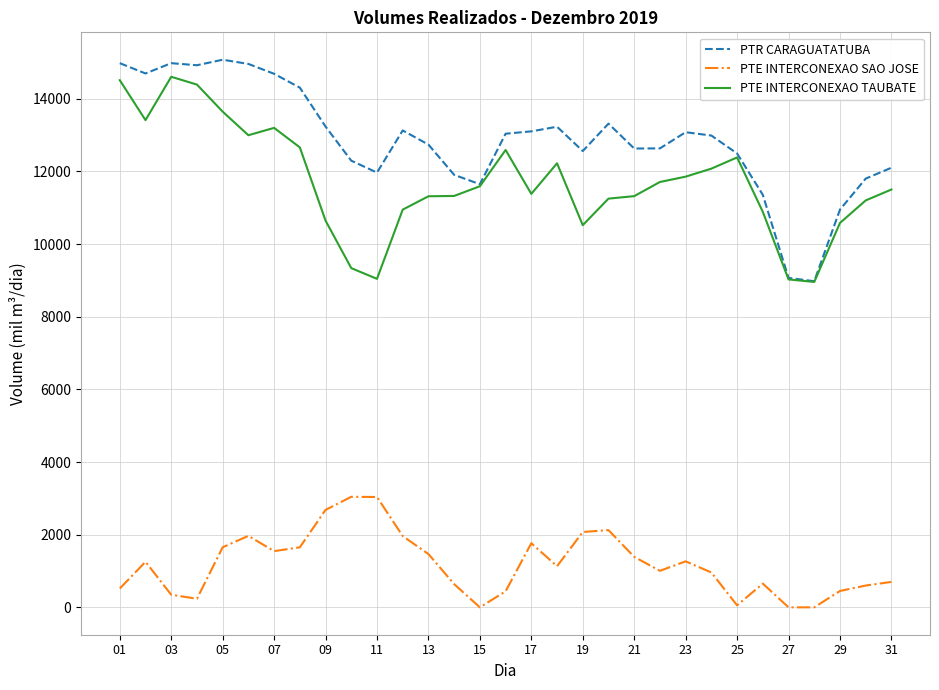

Which series has the largest total across all categories?

PTR CARAGUATATUBA